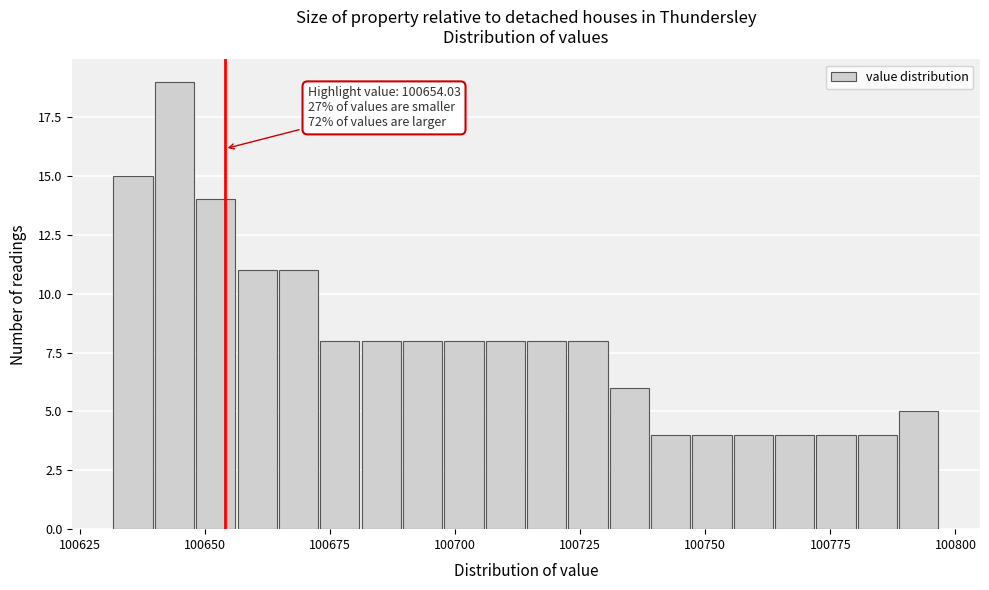

Read against the x-axis, roughly where is the centre of the tallest bar?

100645